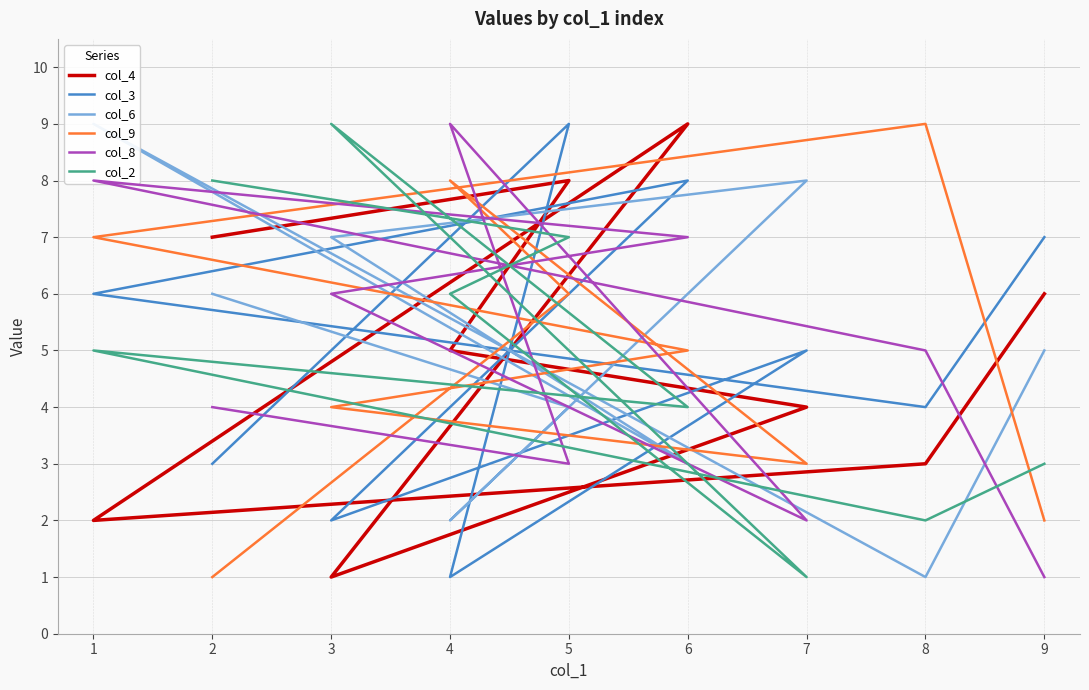

Which label corresponds to the smallest value in the chart?

3